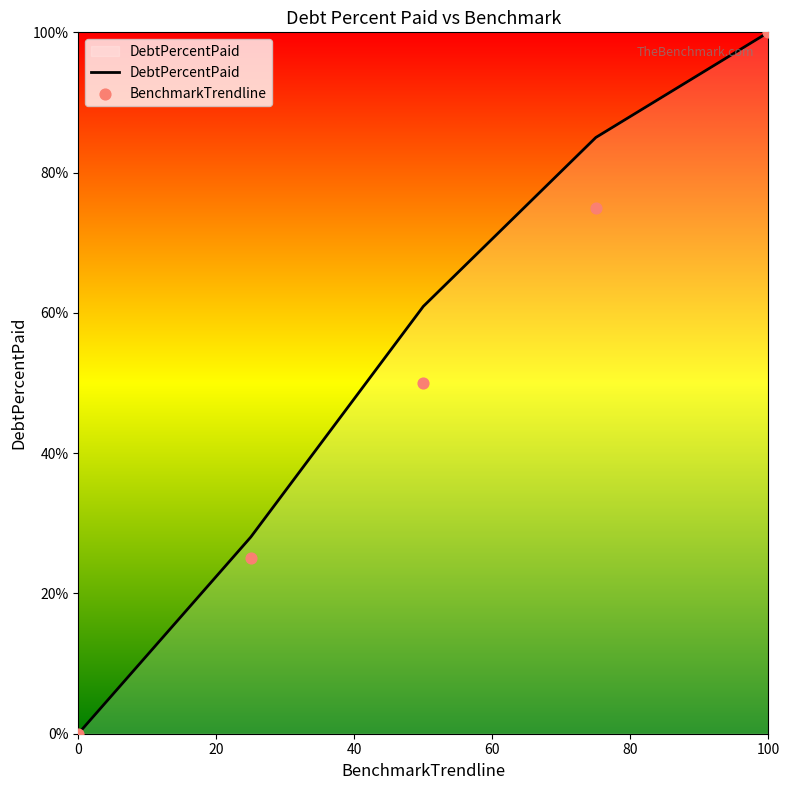

Is the value of DebtPercentPaid at Q1 greater than the value of BenchmarkTrendline at Q1?

Yes